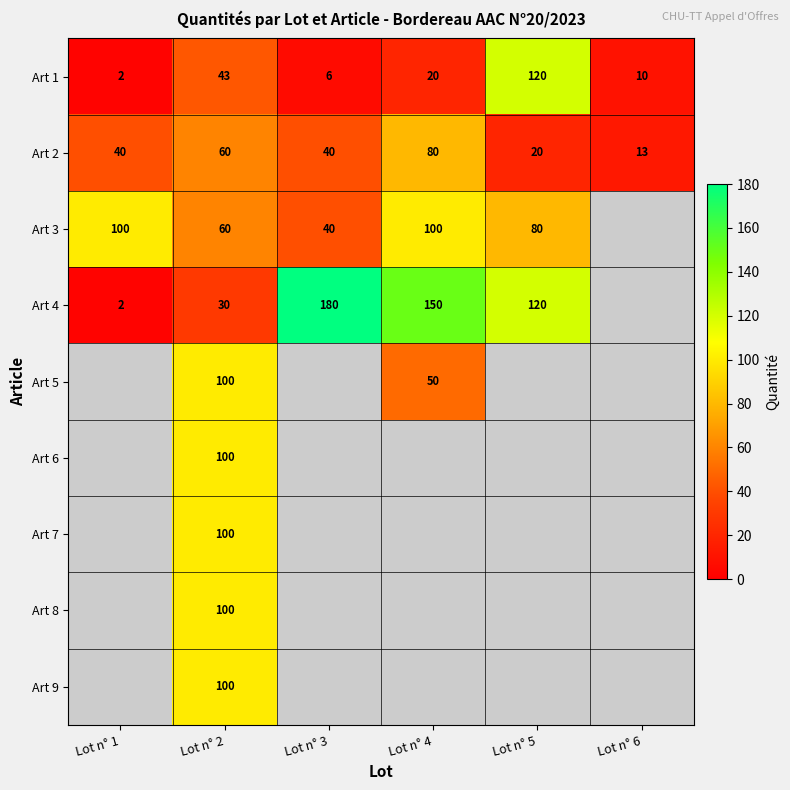

At which label is Art 1 closest to 61?

Lot n° 2